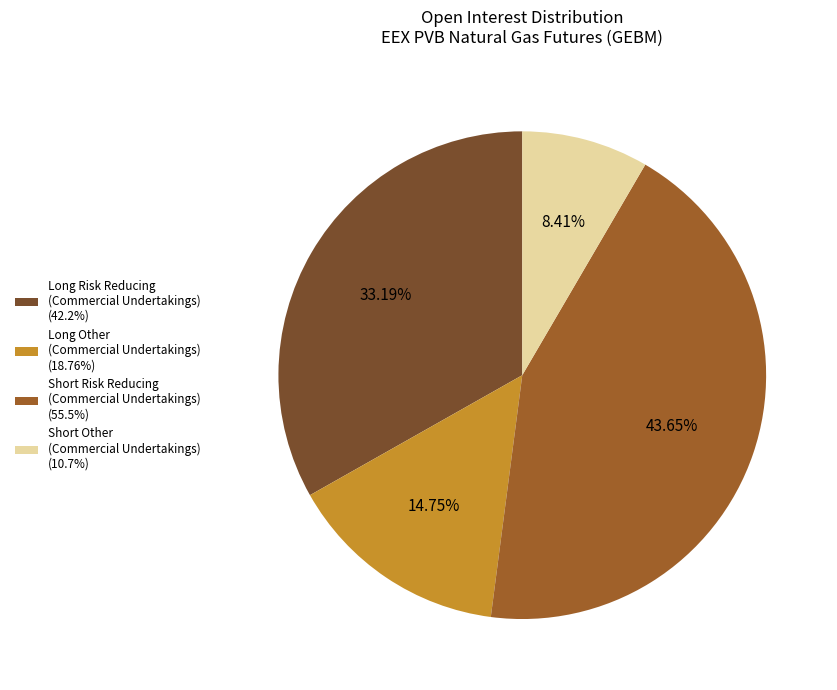

How many segments does this pie chart have?

4